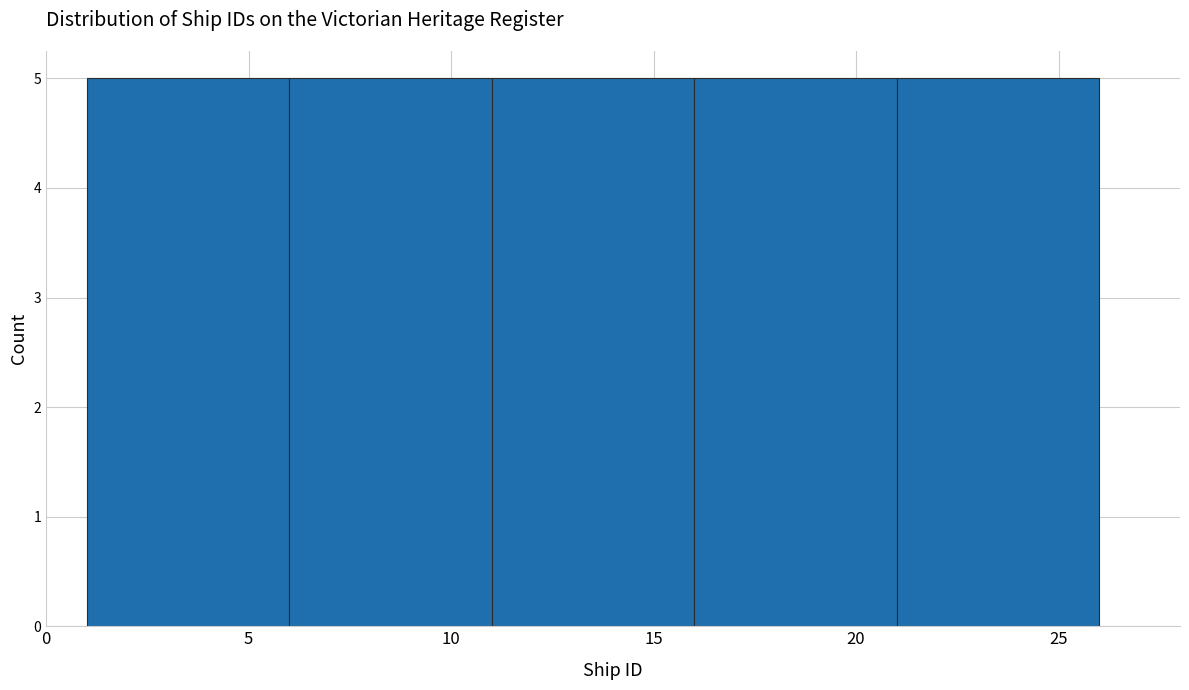

Reading left to right, transcribe this chart: for each bar, give the range it covers on the x-axis and its height. The values are not printed on the chart, so give them approximately, as read against the axis.

1 to 6: 5
6 to 11: 5
11 to 16: 5
16 to 21: 5
21 to 26: 5